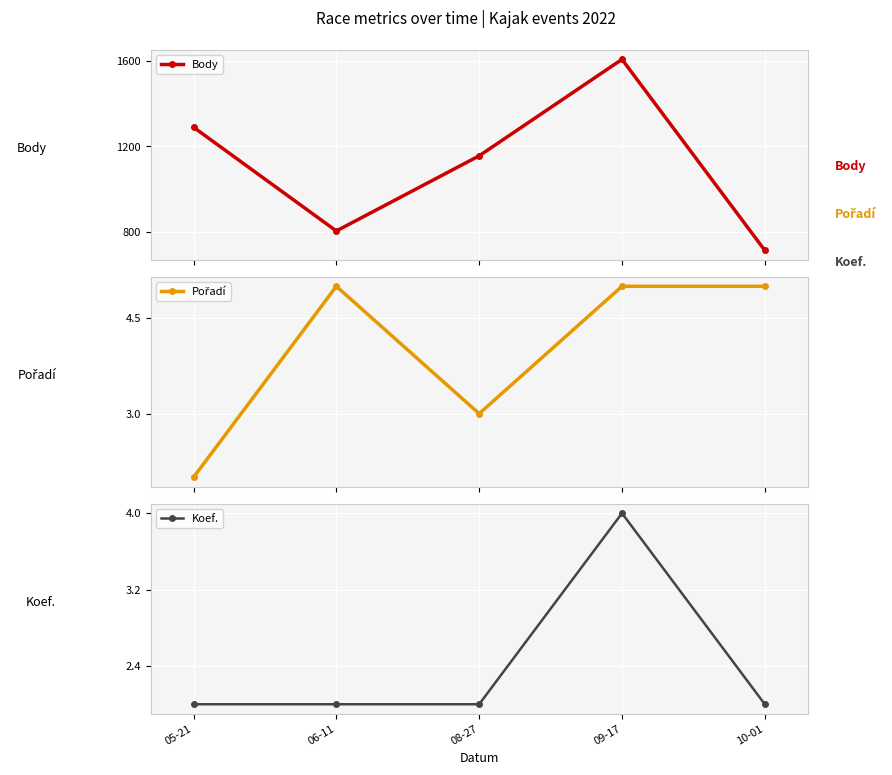

True or false: Koef. and Body cross at least once.

False